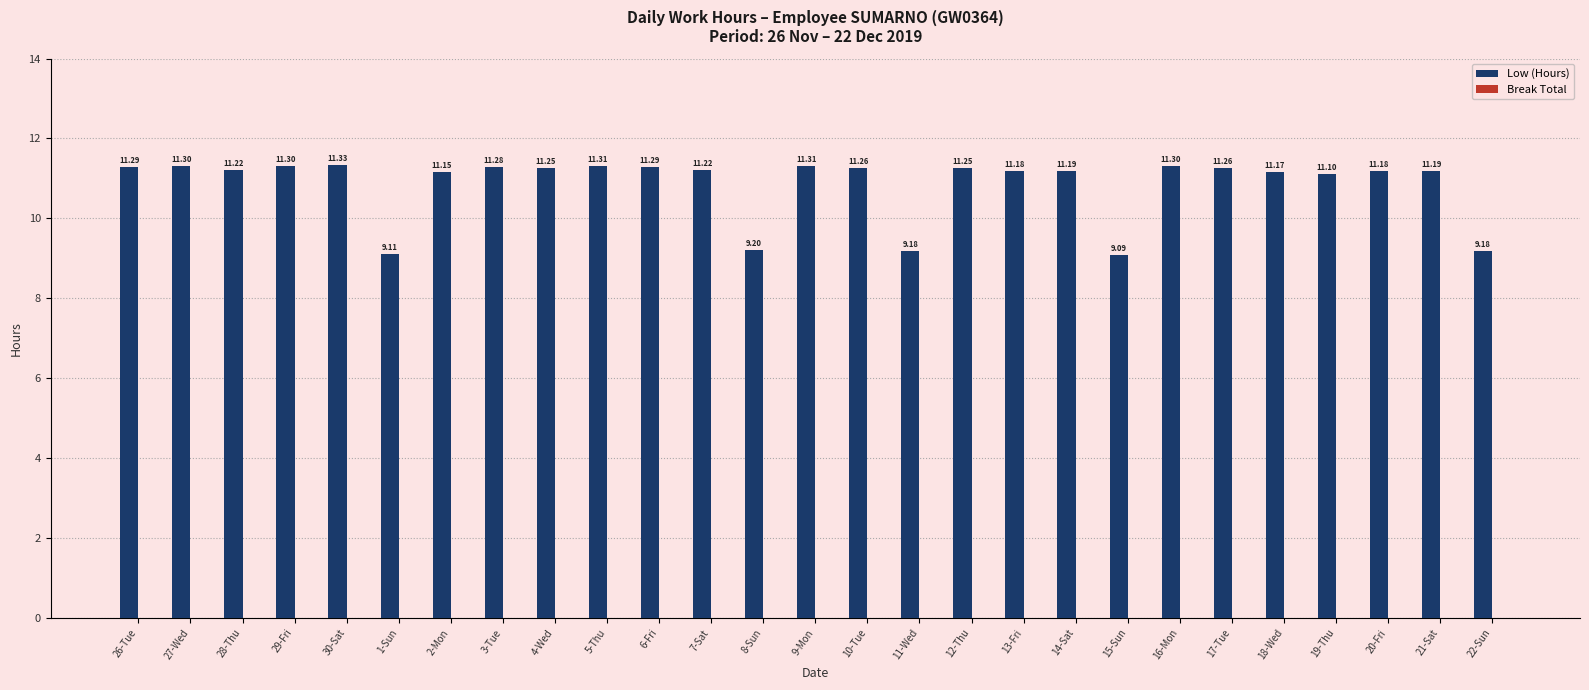

How many bars are there in total?

27